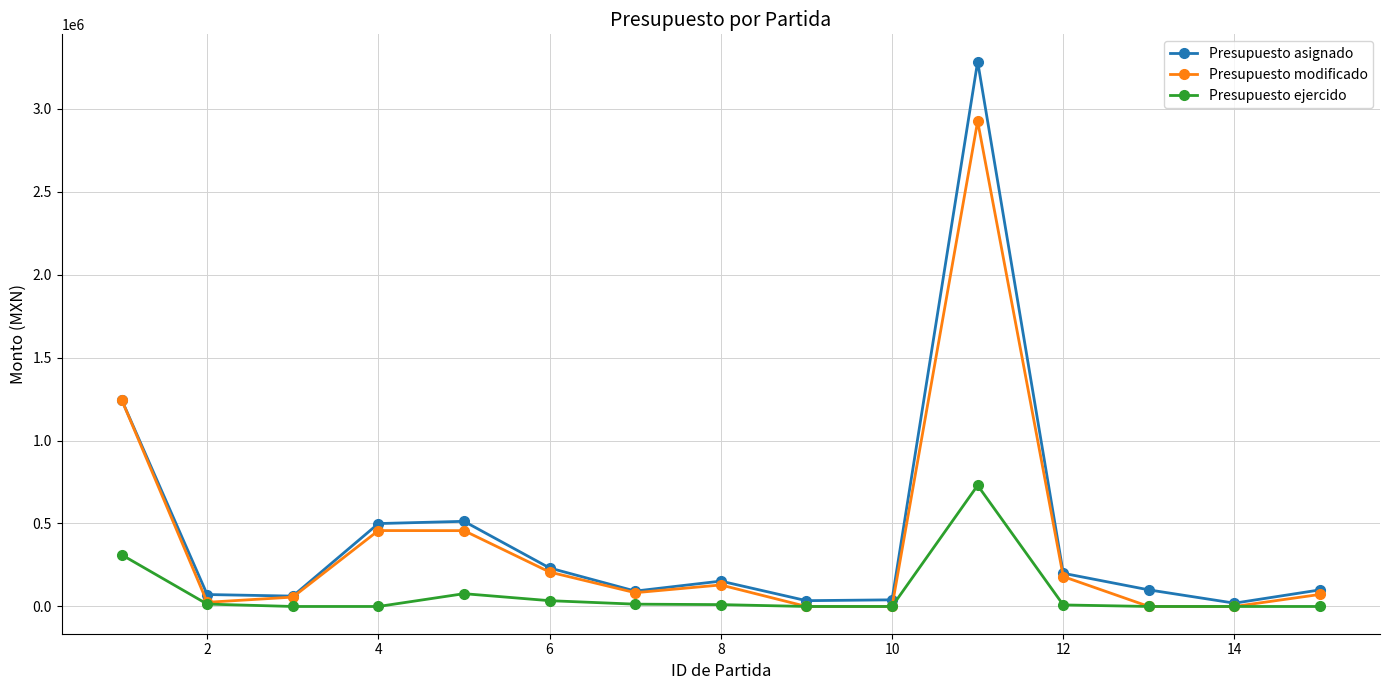

What are all the series names shown in the legend?

Presupuesto asignado, Presupuesto modificado, Presupuesto ejercido